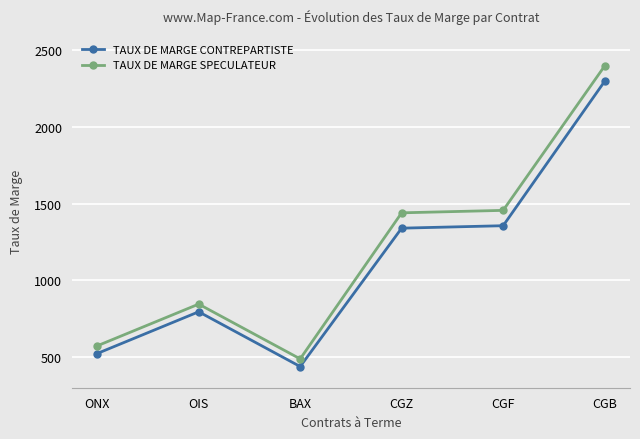

Count the number of data series in this chart.

2